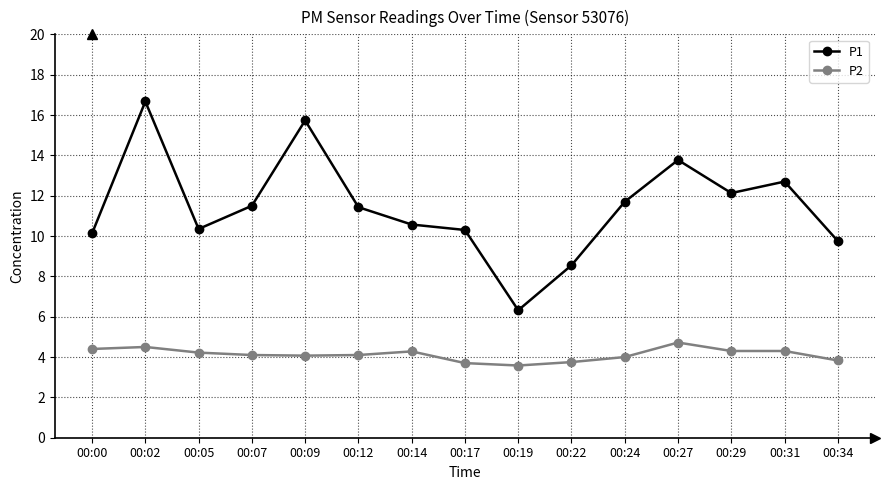

Where does the P1 series first go above 11?

00:02